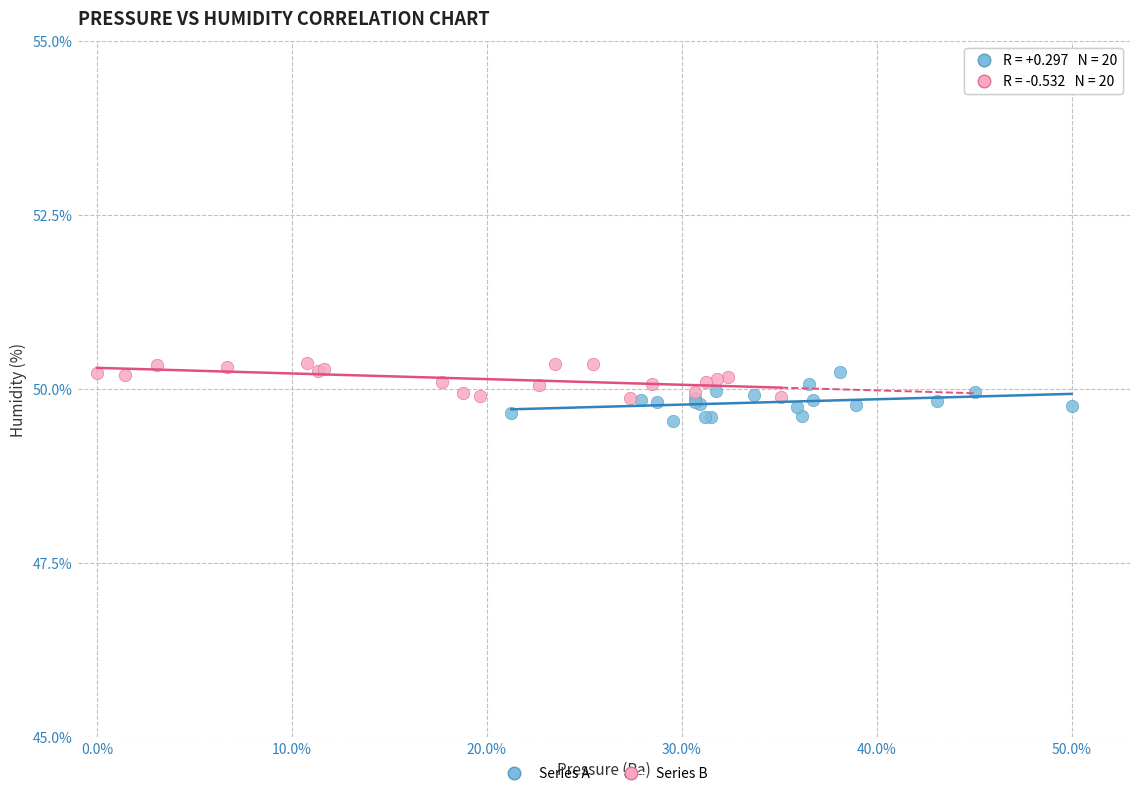

Which series reaches the minimum Y coordinate?

Series A